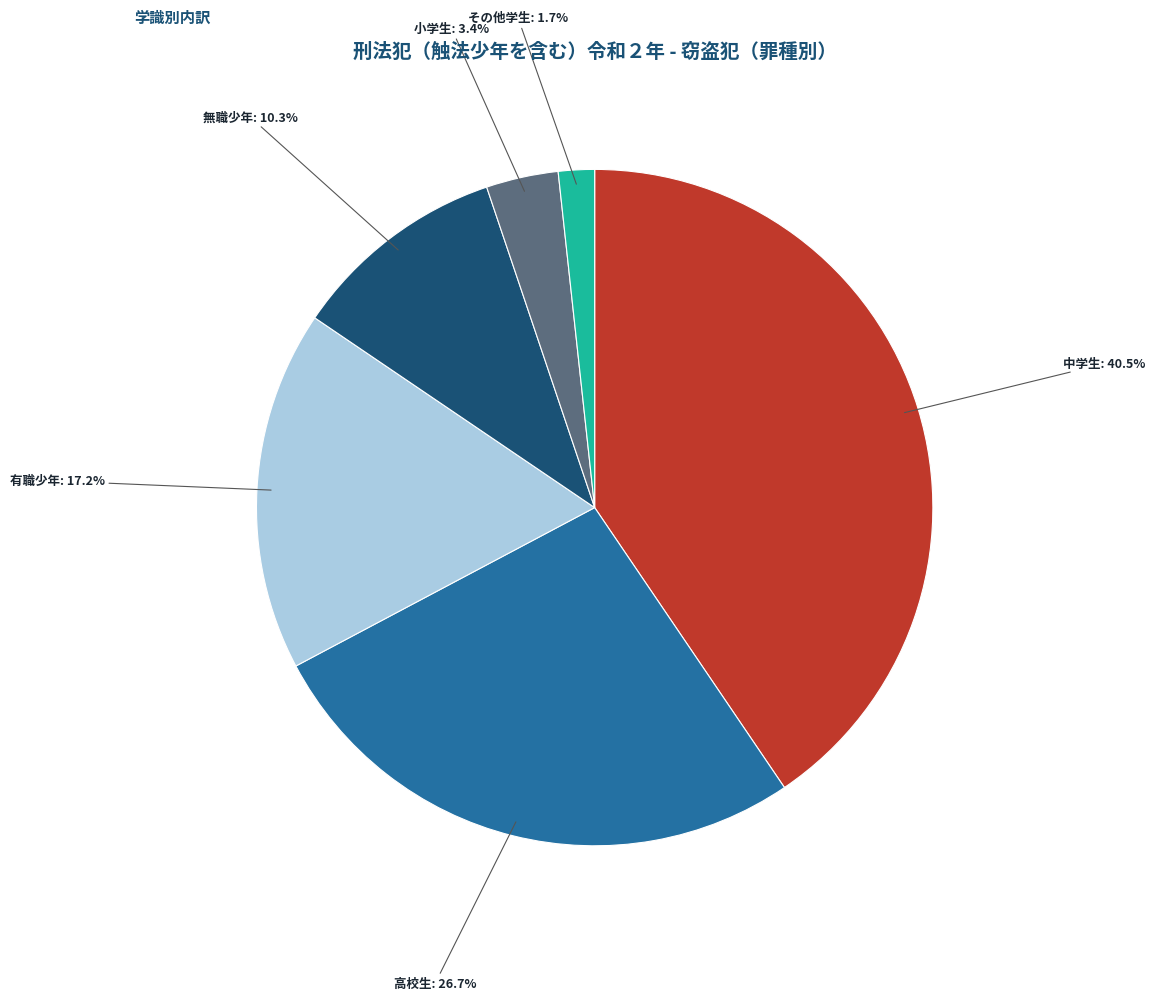

Is there any slice that represents more than half of the pie?

No